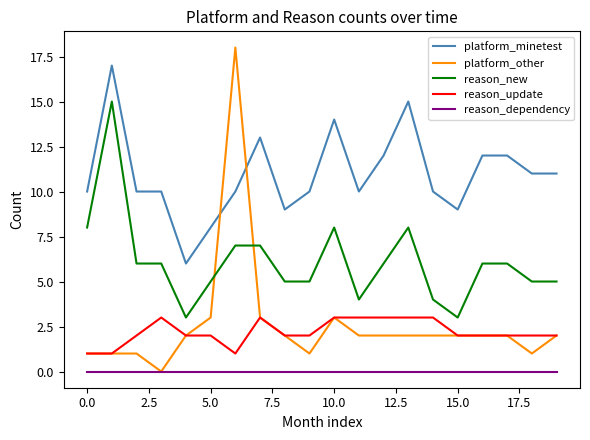

Which series ends up on top after the final intersection of reason_new and platform_other?

reason_new